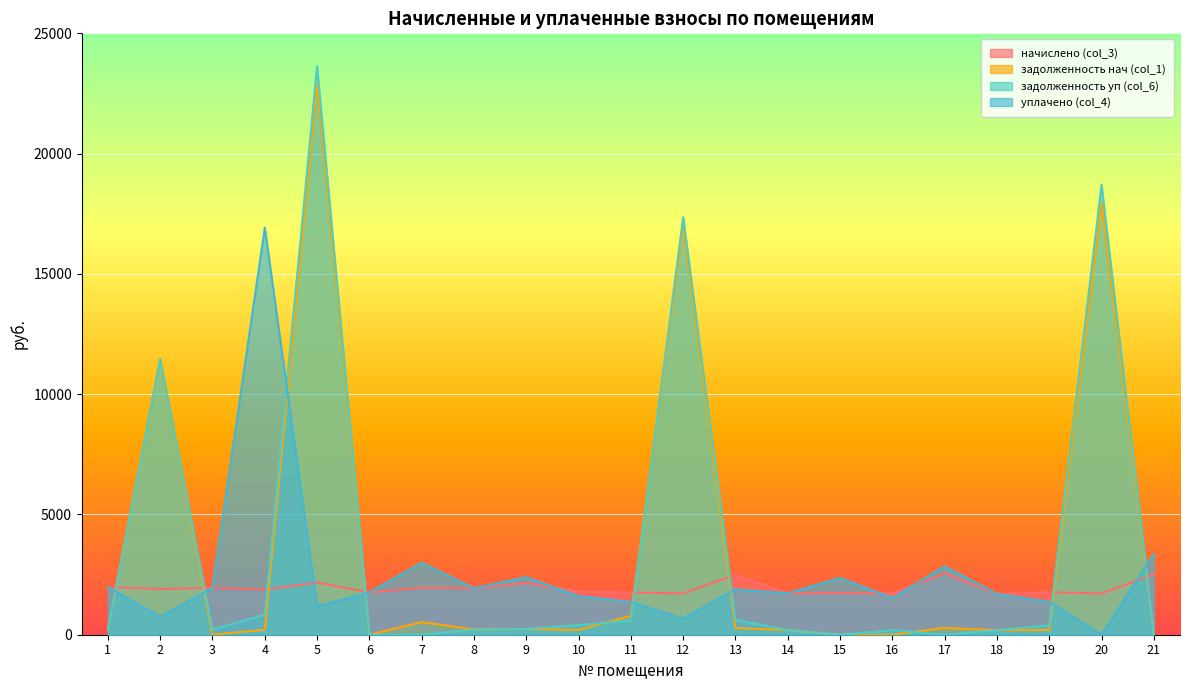

What is the value of the задолженность нач (col_1) point at the 20th from the left?

17933.5